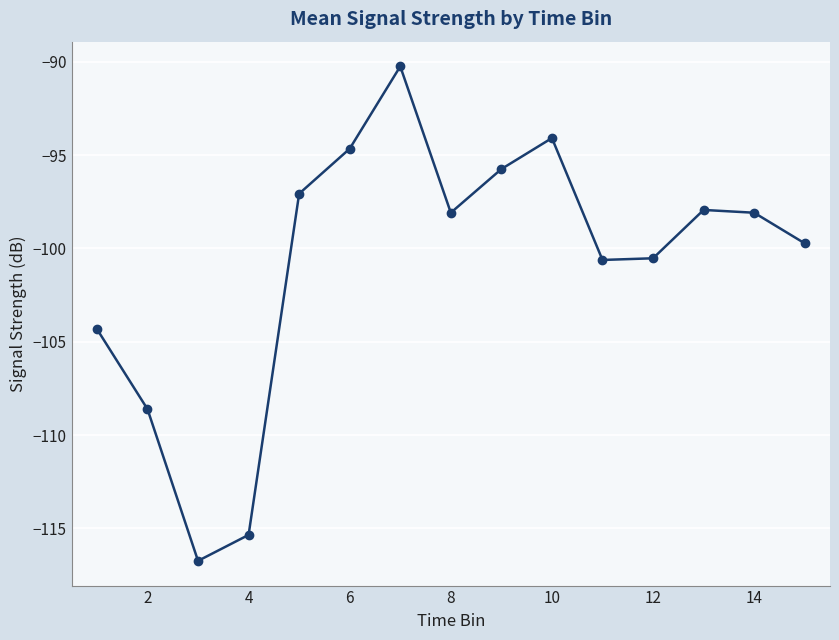

How many series are shown in this chart?

1